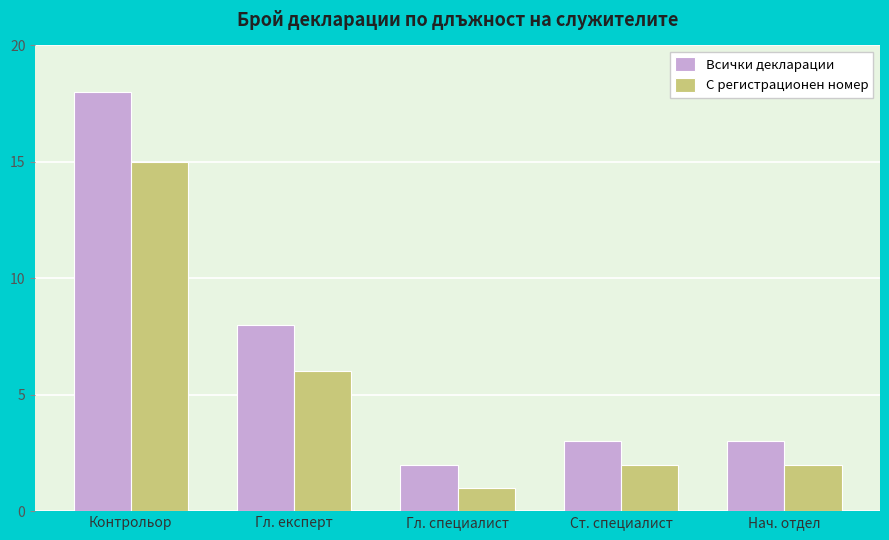

What is the value of the С регистрационен номер bar at the 2nd from the left?

6